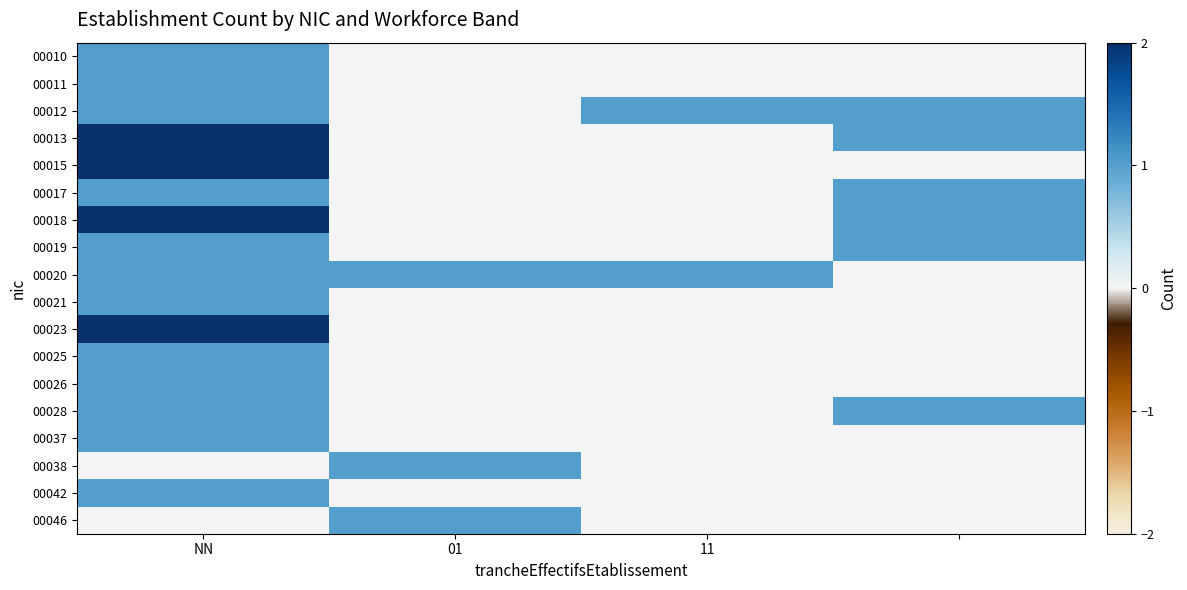

At which category does the chart reach its minimum across all series?

01